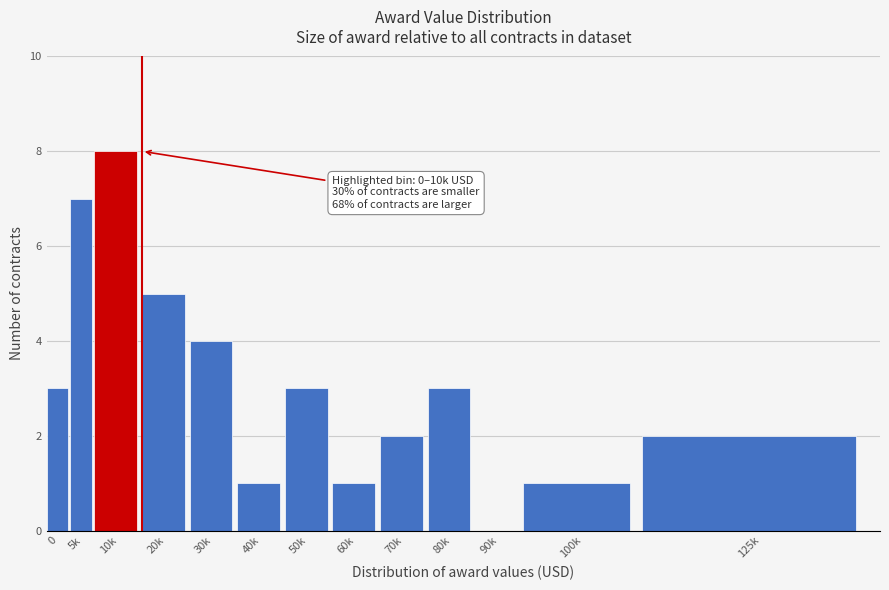

Reading left to right, list all the values displayed in this chart.

0=3	5k=7	10k=8	20k=5	30k=4	40k=1	50k=3	60k=1	70k=2	80k=3	90k=0	100k=1	125k=2